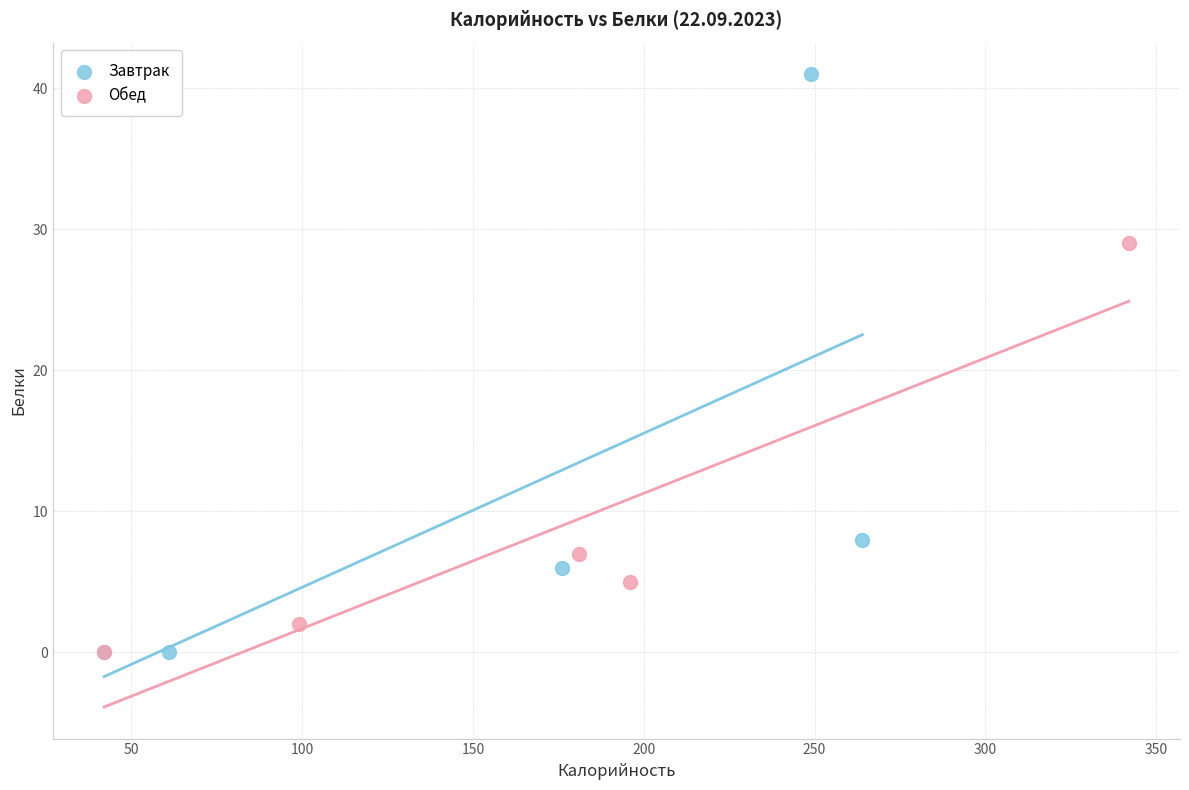

Which series contains the highest Y value?

Завтрак